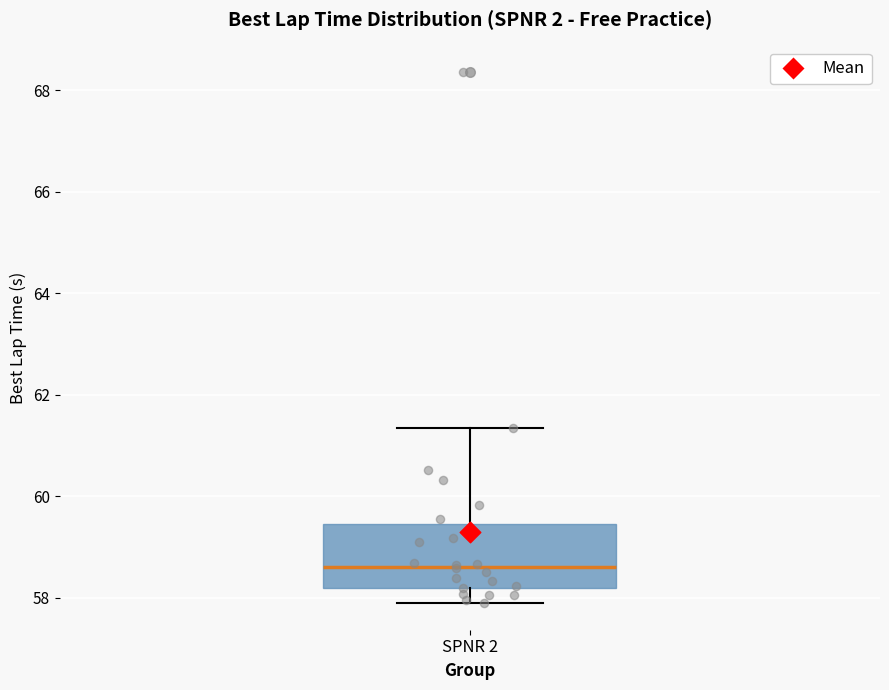

Read this box plot against the y-axis: the position of the median line, the range covered by the box, and the ends of both whiskers. The values are not printed on the chart, so give them approximately, as read against the axis.

median 58.6, box 58.2 to 59.4, whiskers 57.8 to 61.4